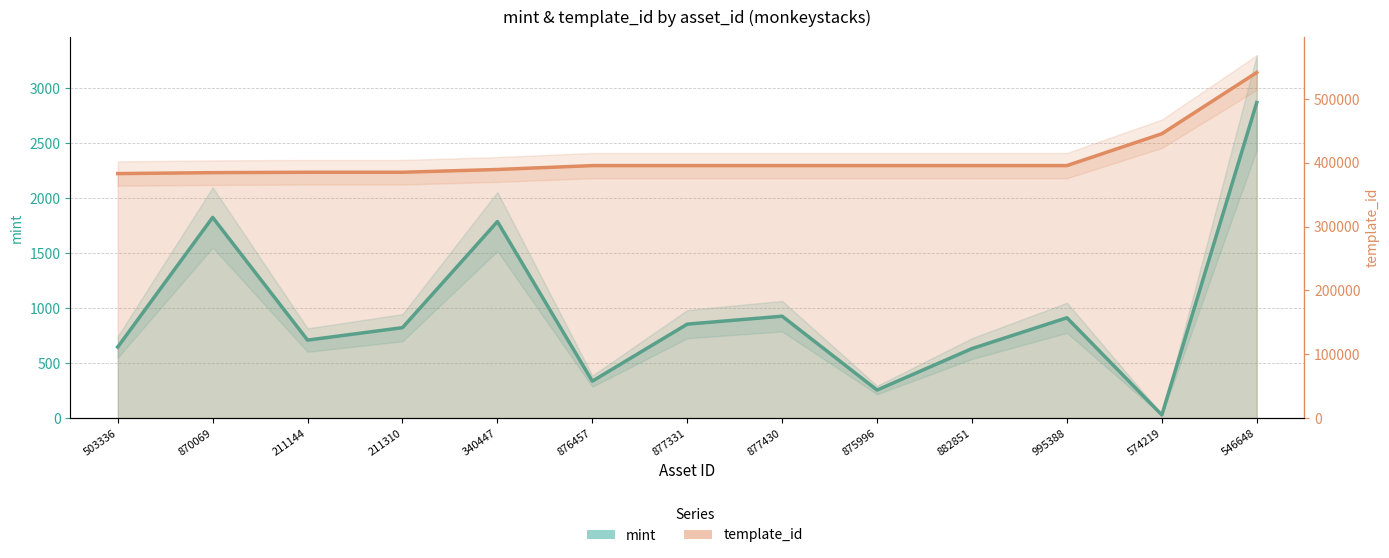

Which category has the highest value in the template_id series?

546648